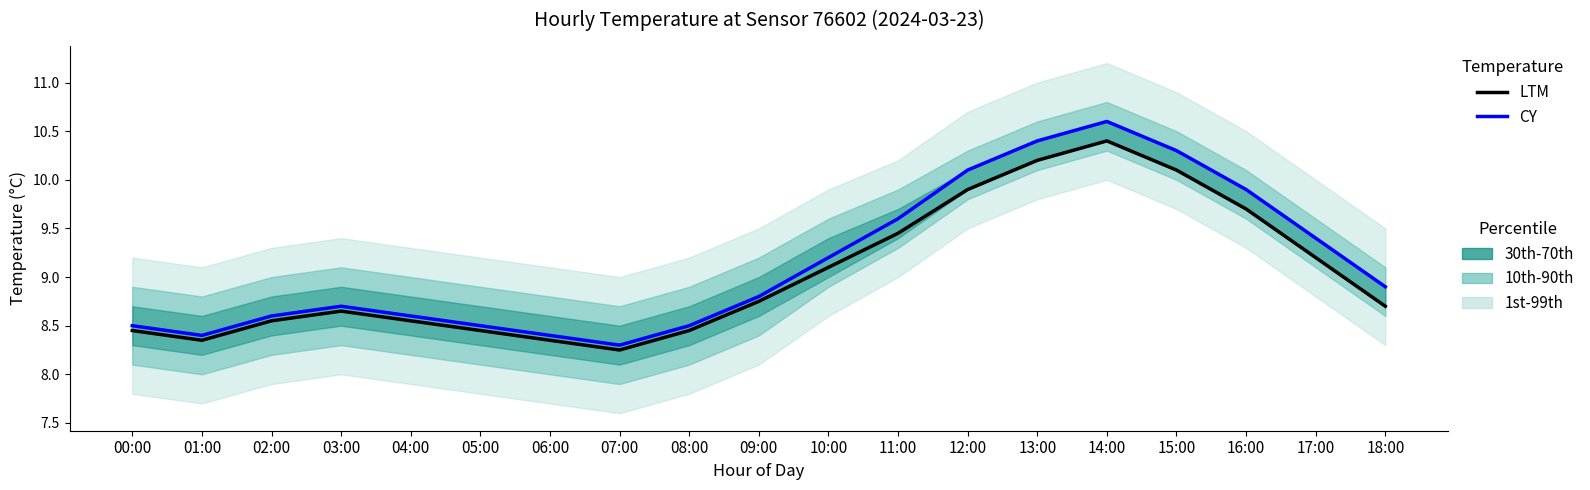

At which category does the chart reach its minimum across all series?

07:00